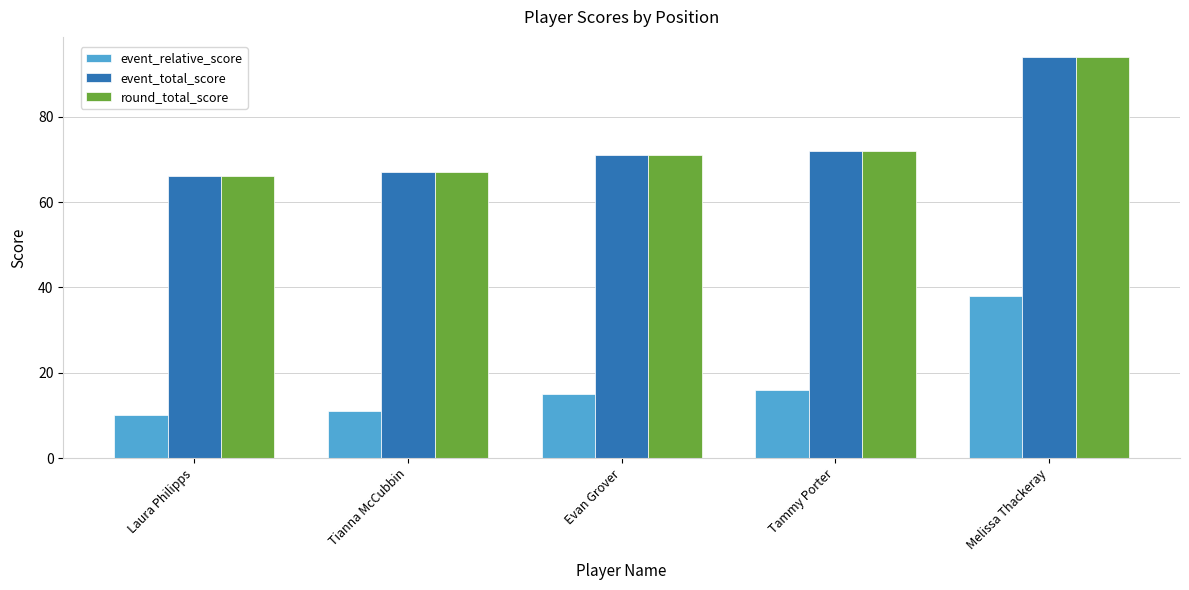

What is the greatest value displayed?

94